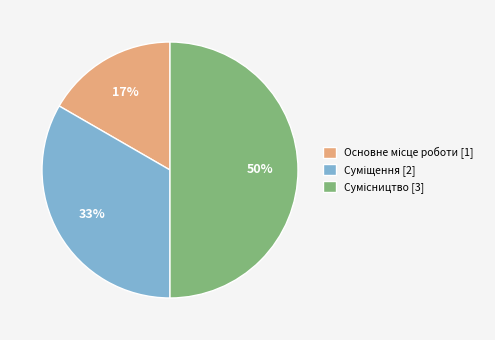

To the nearest percent, what is the average slice percentage?

33%